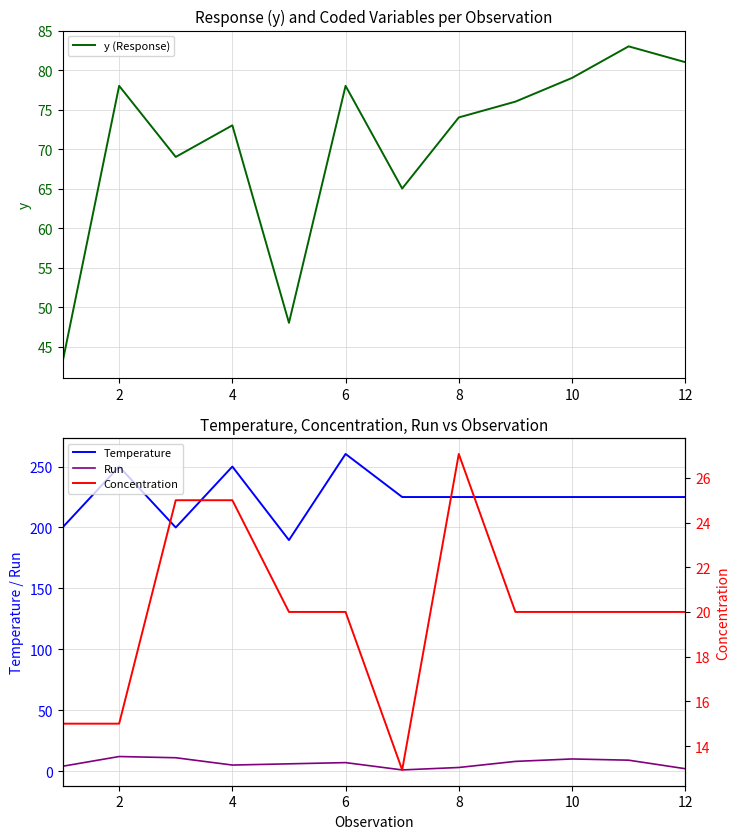

What is the minimum value for Temperature?

189.7